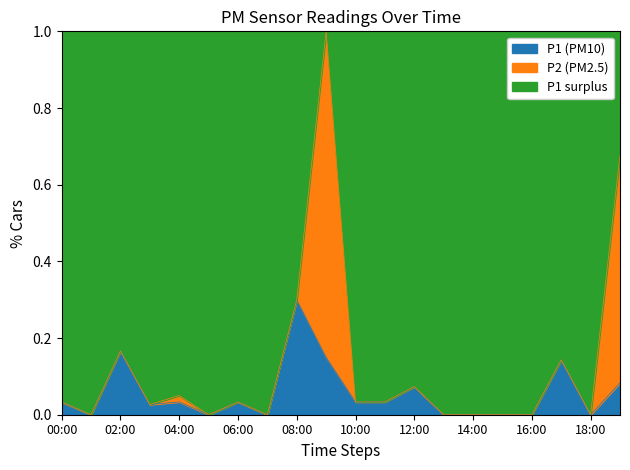

At which category does P1 reach its first local peak?

02:00